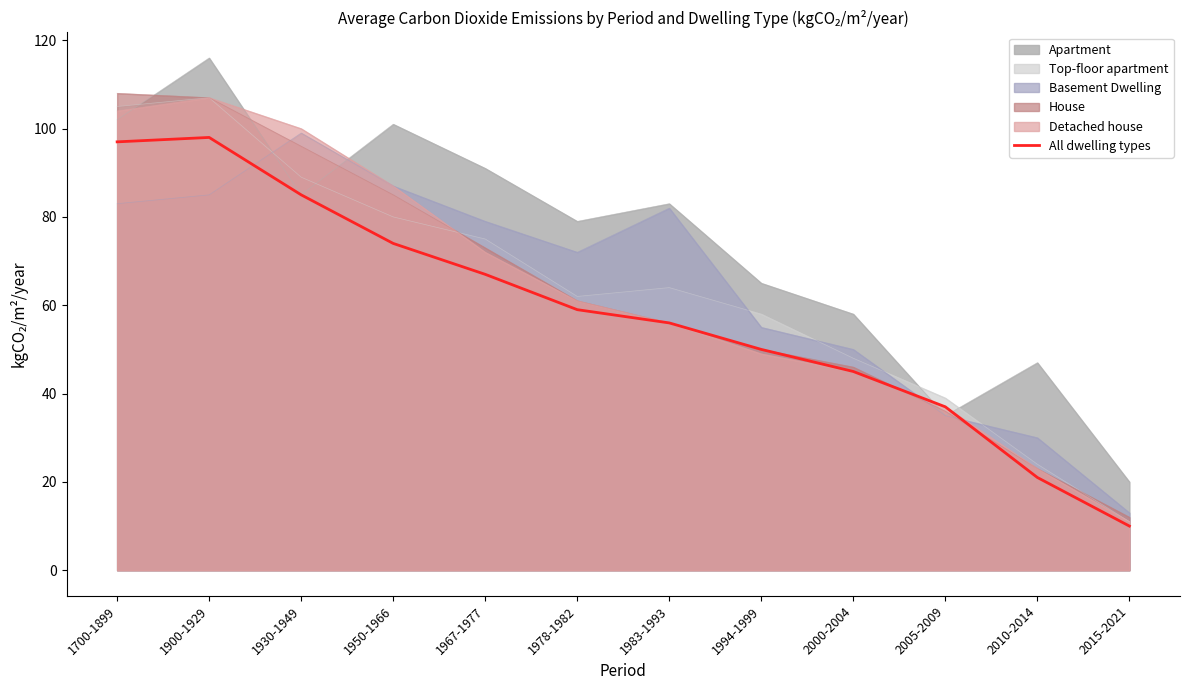

What is the label of the 7th point from the left?

1983-1993